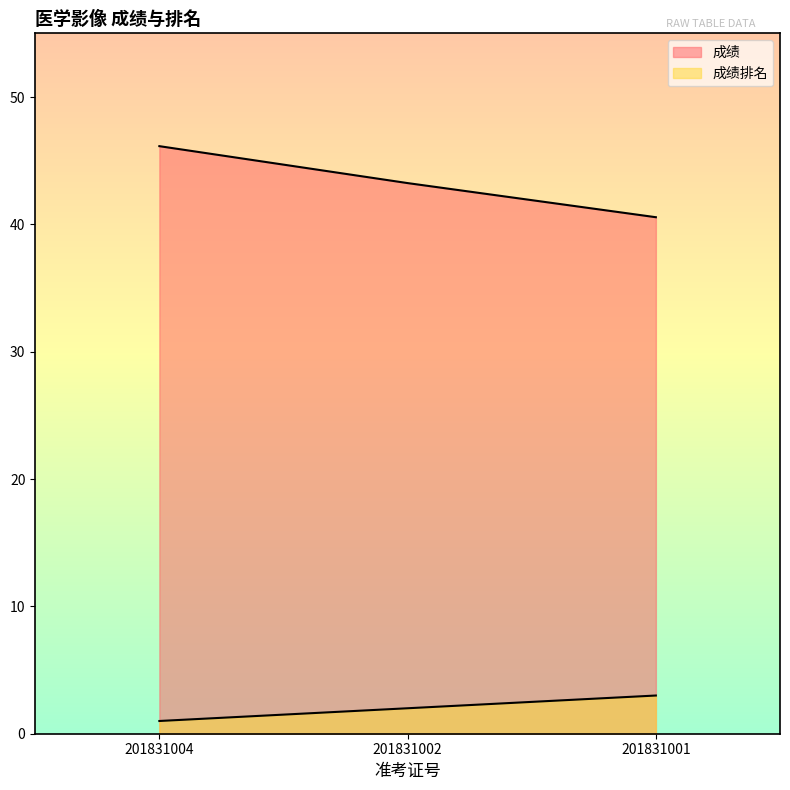

At which label is 成绩排名 closest to 2?

201831002